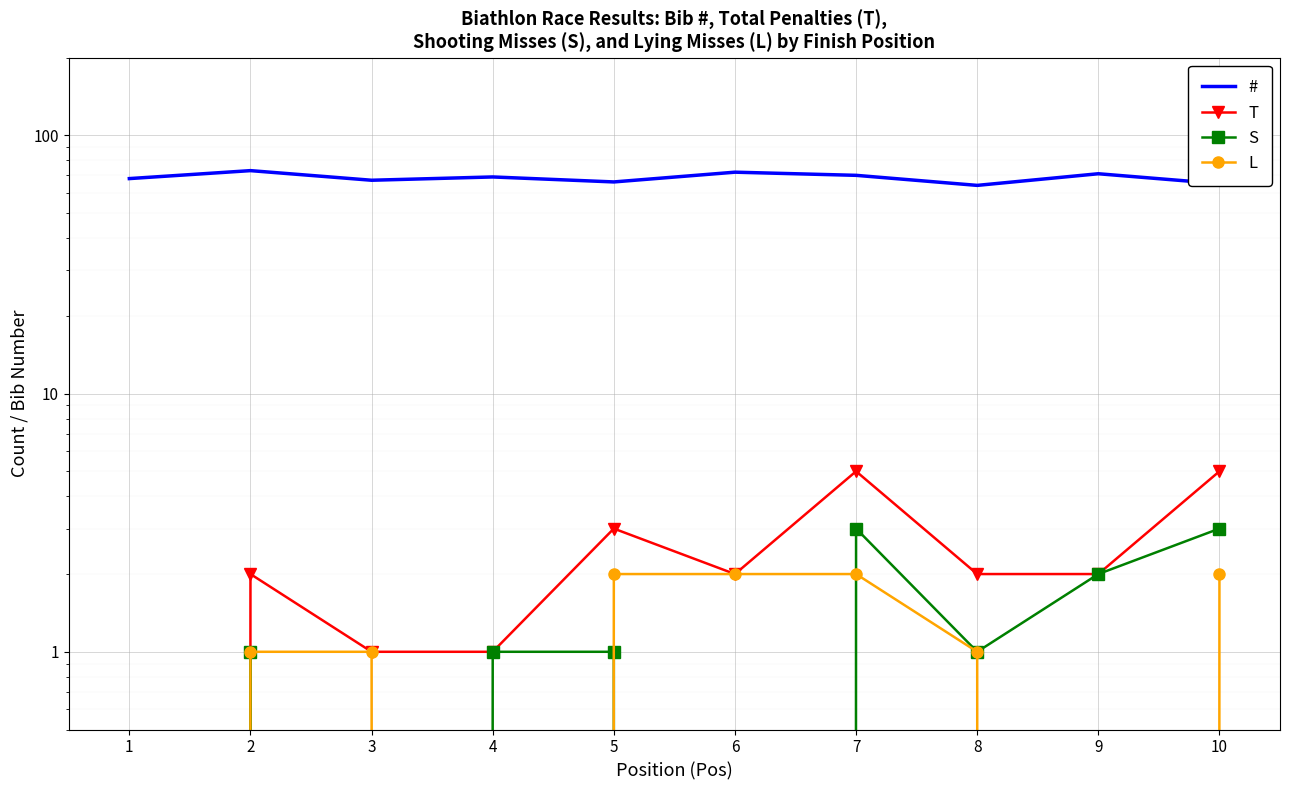

Which series has the largest range (max minus min)?

#